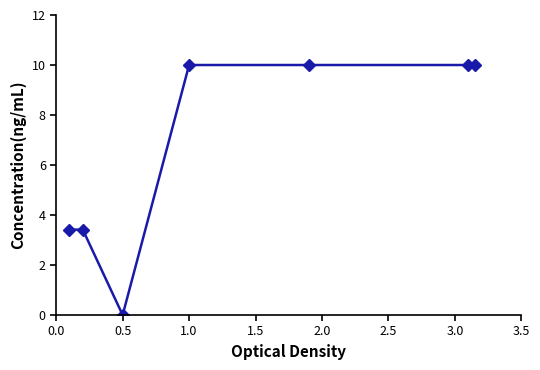

Reading left to right, list all the values displayed in this chart.

3.4	3.4	0.0	10.0	10.0	10.0	10.0